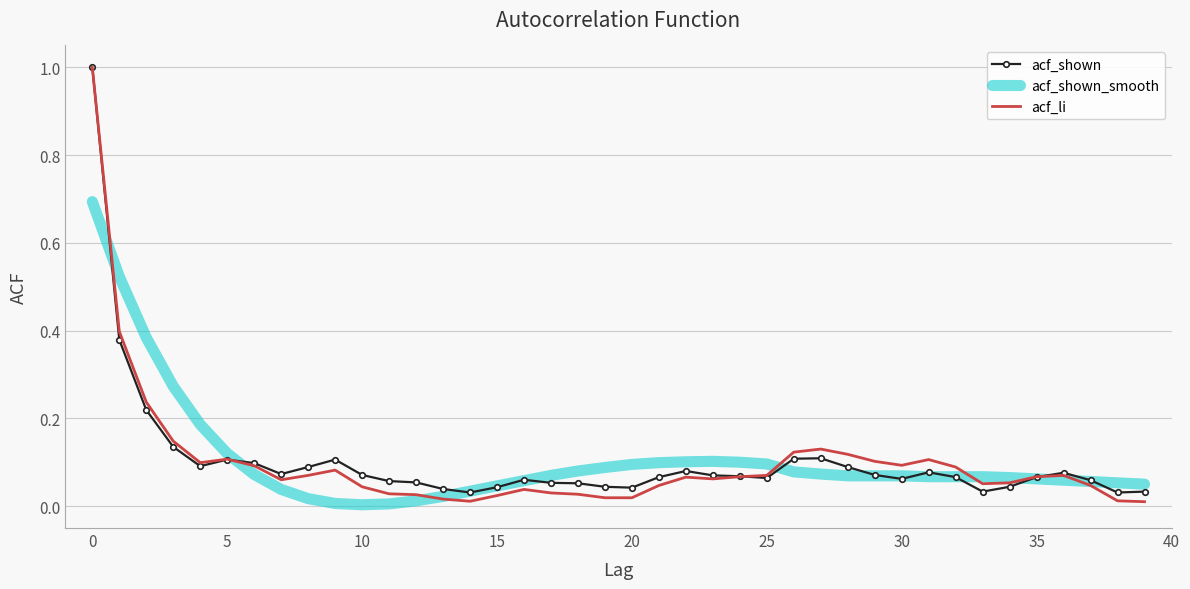

Which series has the largest range (max minus min)?

acf_li